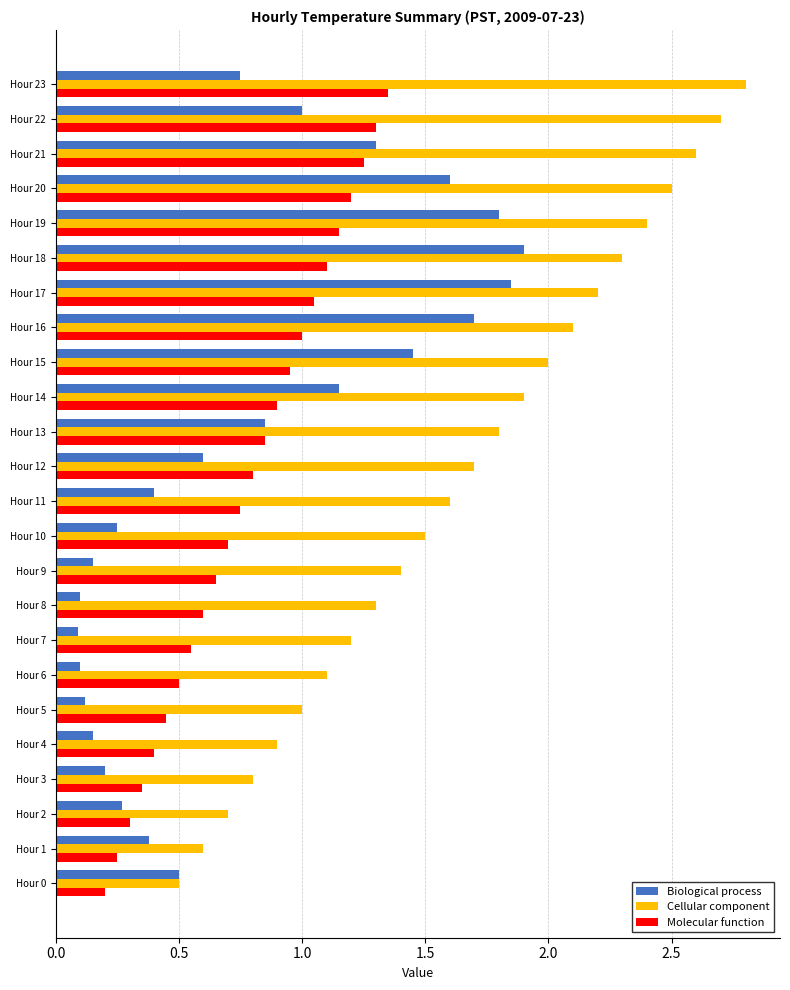

Which series has the largest total across all categories?

Cellular component